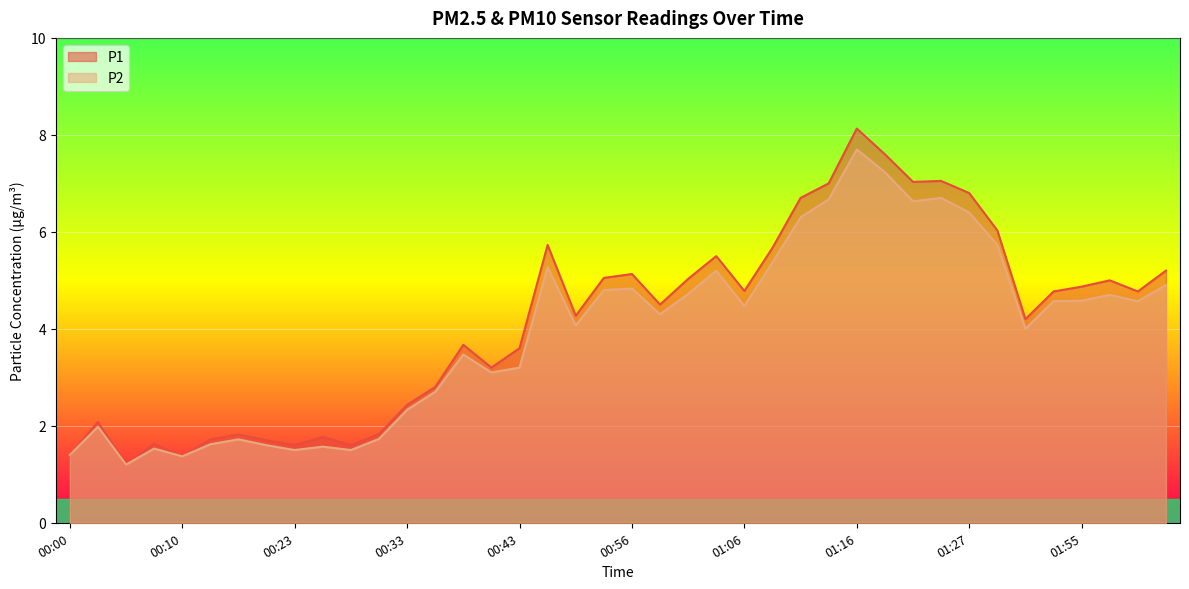

Which has a higher value, 00:18 or 01:06?

01:06